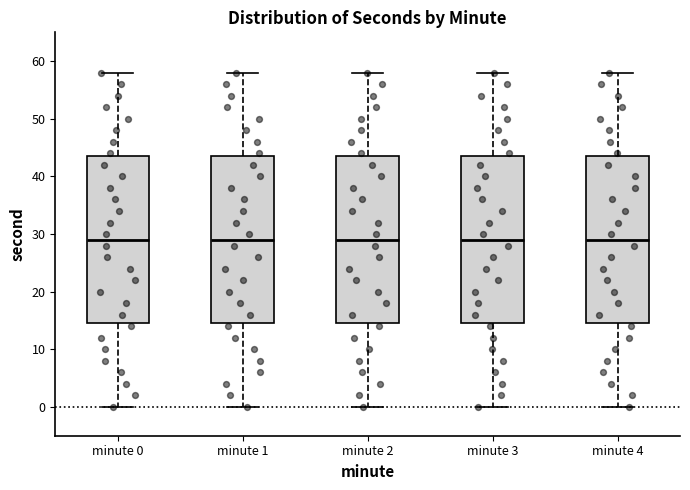

Reading left to right, transcribe this box plot: for each box, give where its median line is, the range the box spans, and where its two whiskers end, as read against the y-axis. The values are not printed on the chart, so give them approximately, as read against the axis.

minute 0: median 29, box 15 to 44, whiskers 0 to 58
minute 1: median 29, box 15 to 44, whiskers 0 to 58
minute 2: median 29, box 15 to 44, whiskers 0 to 58
minute 3: median 29, box 15 to 44, whiskers 0 to 58
minute 4: median 29, box 15 to 44, whiskers 0 to 58